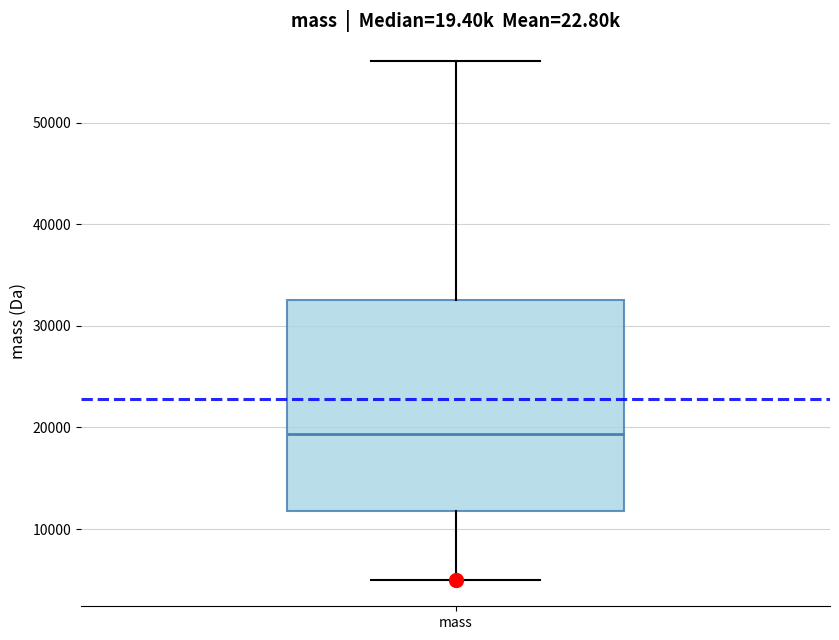

Transcribe this box plot: give where the median line is, the range the box spans, and where the two whiskers end, as read against the y-axis. The values are not printed on the chart, so give them approximately, as read against the axis.

median 19000, box 12000 to 33000, whiskers 5000 to 56000